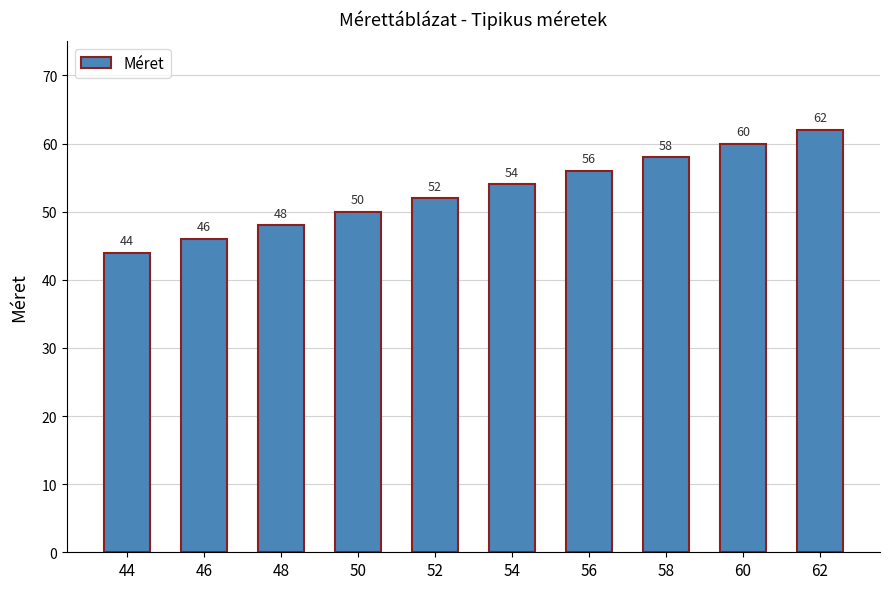

Does the chart contain stacked bars?

No